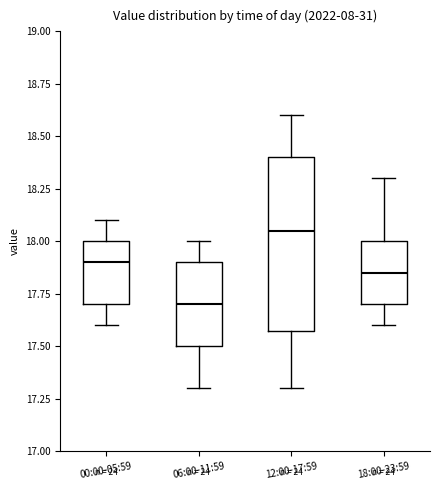

Where does the upper whisker of the box for 18:00-23:59 end on the y-axis? The values are not printed on the chart, so give them approximately, as read against the axis.

18.30